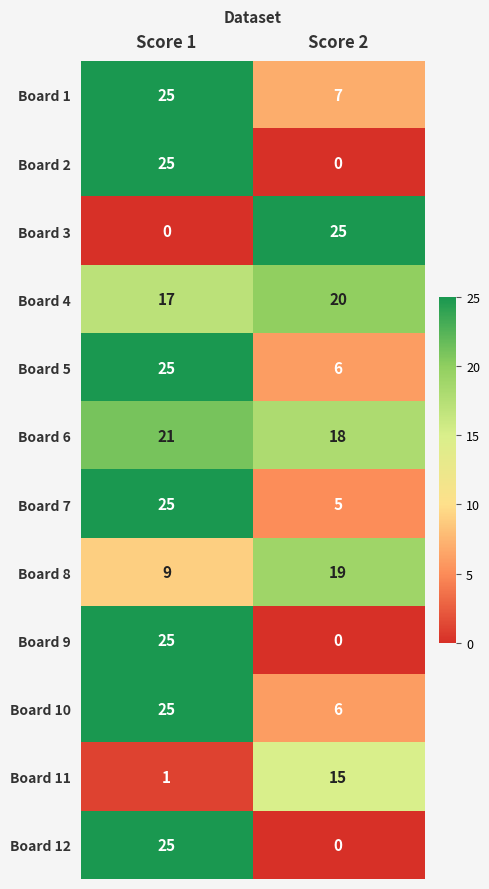

Where is Board 12 nearest to the value 12?

Score 2